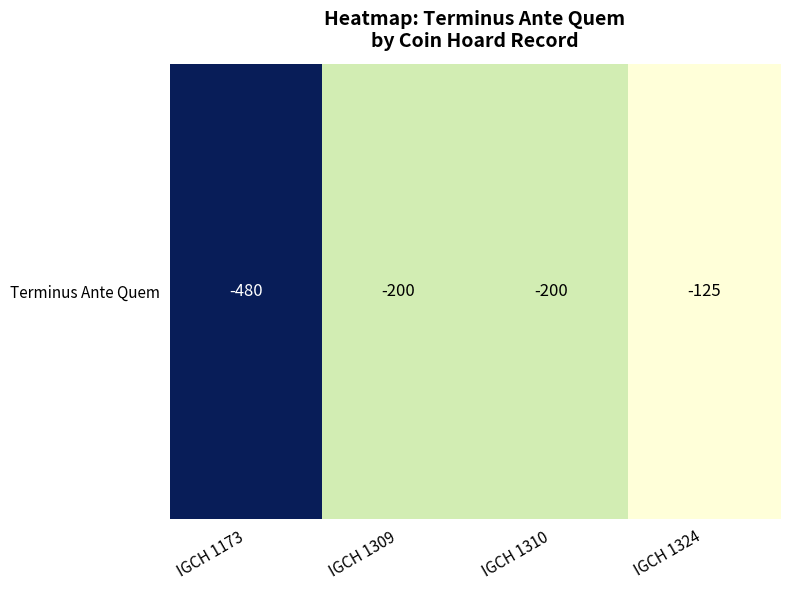

What is the change in value from IGCH 1173 to IGCH 1310?

+280